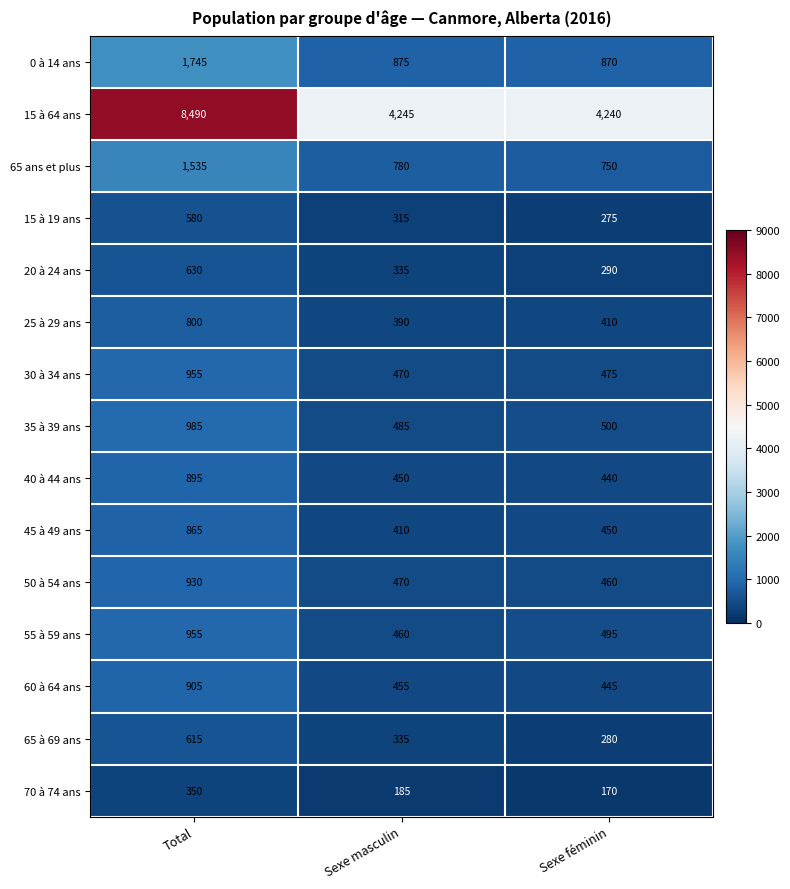

At which category is the sum across all series the highest?

Total